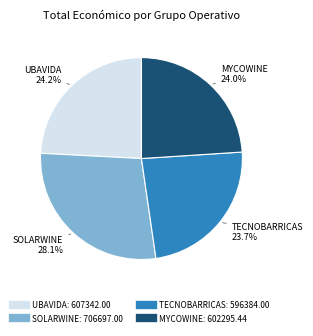

Does any single category account for the majority?

No